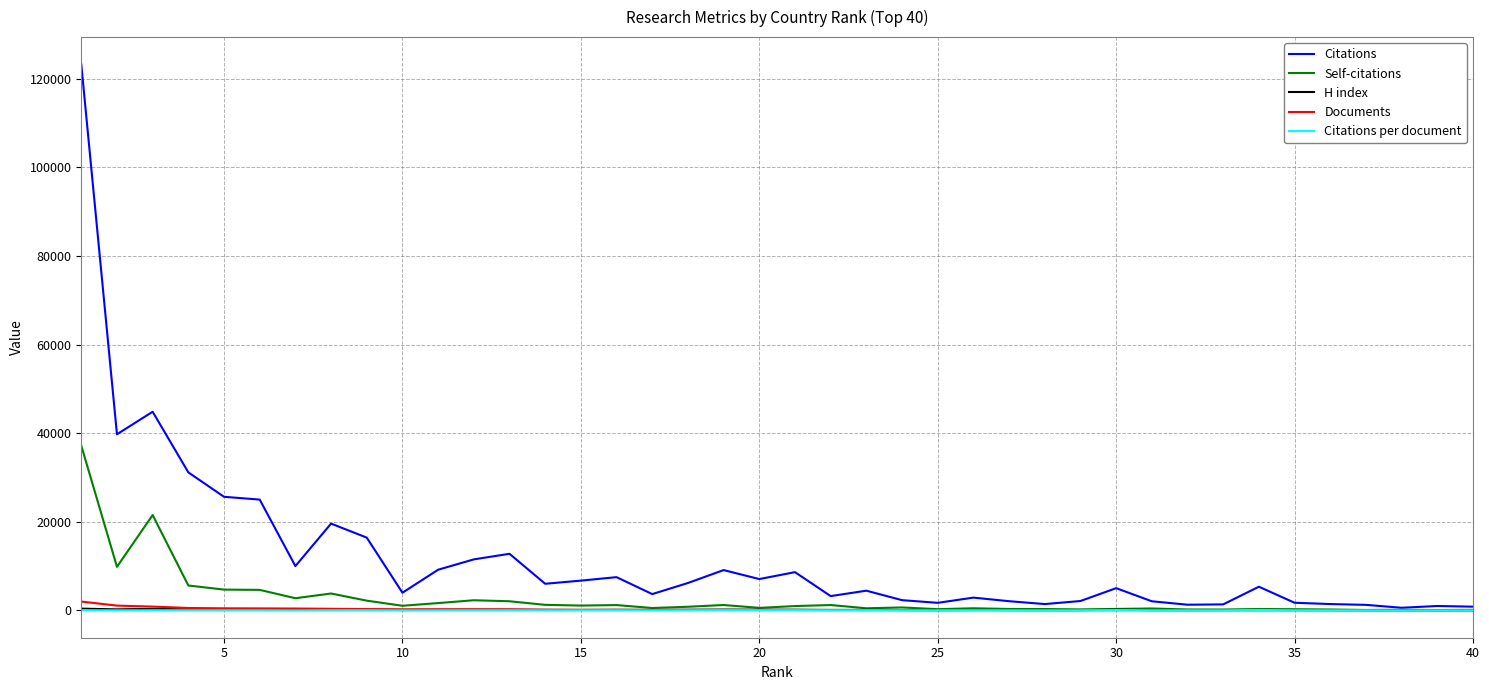

How many series are shown in this chart?

5